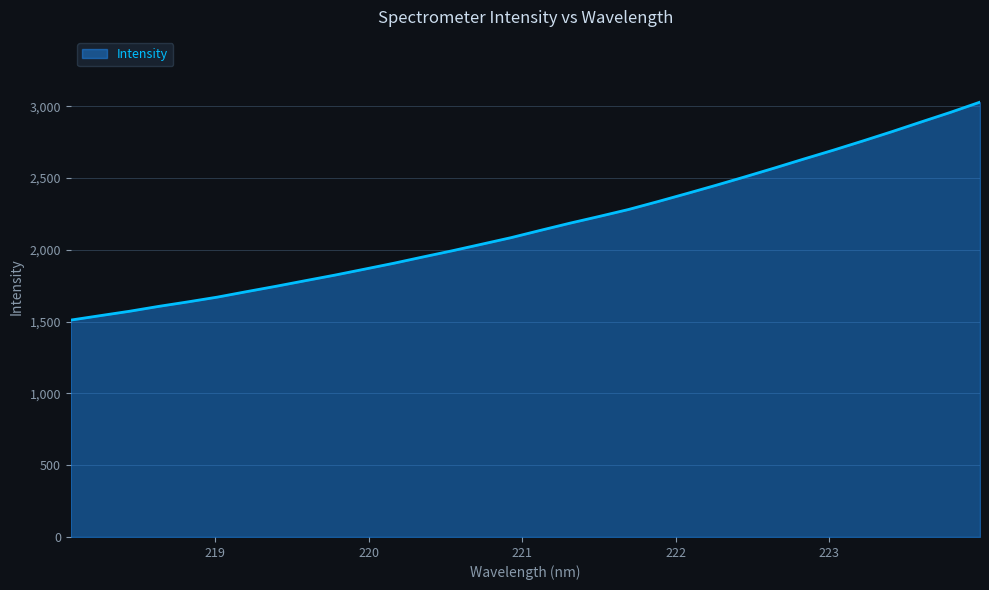

What is the difference between the maximum and minimum values?

1517.8